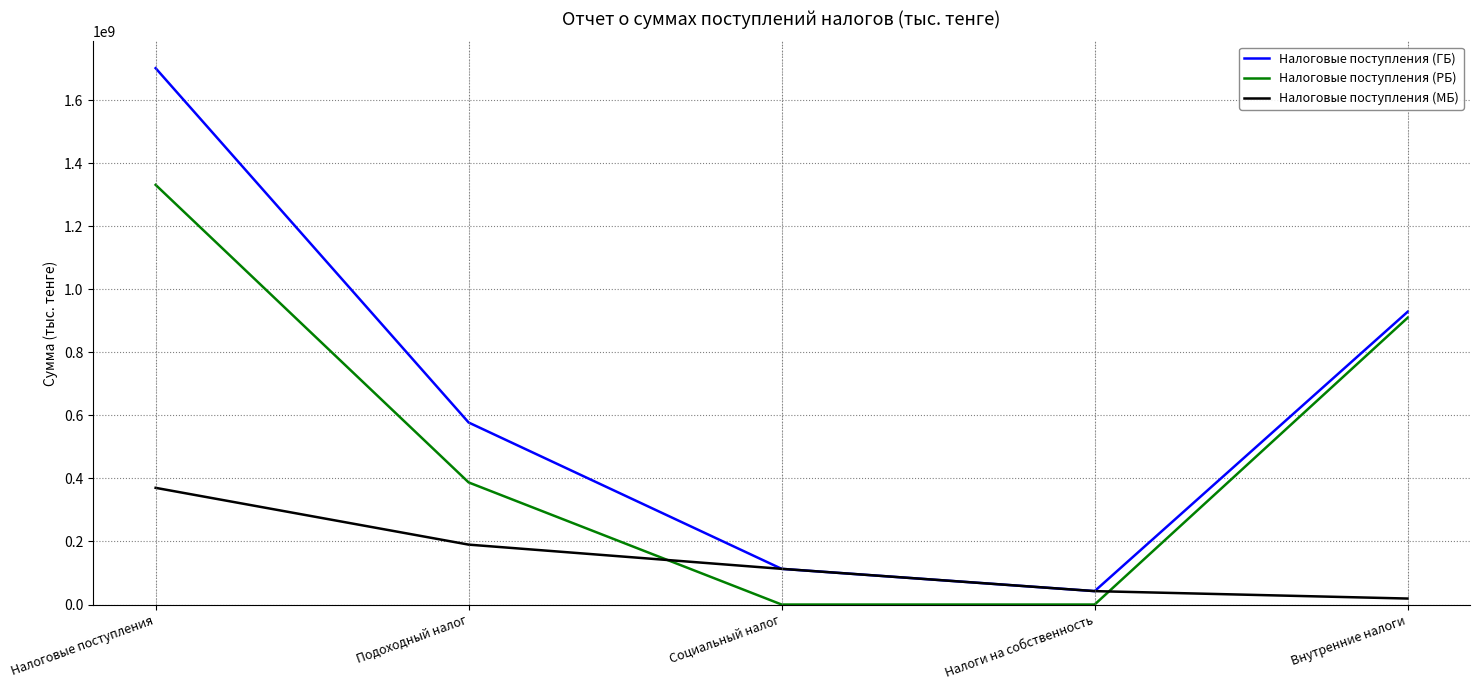

True or false: Налоговые поступления (РБ) has more than 0 interior local peaks.

False